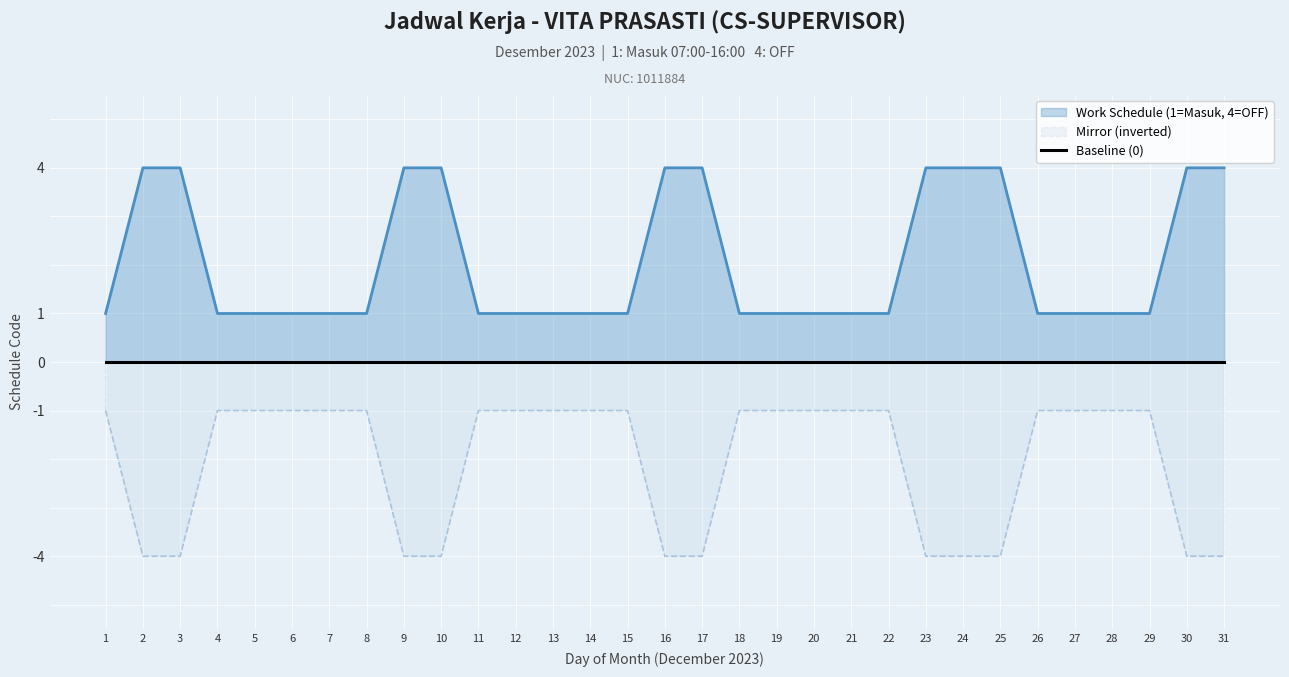

What is the value of the 11th point from the left?

1